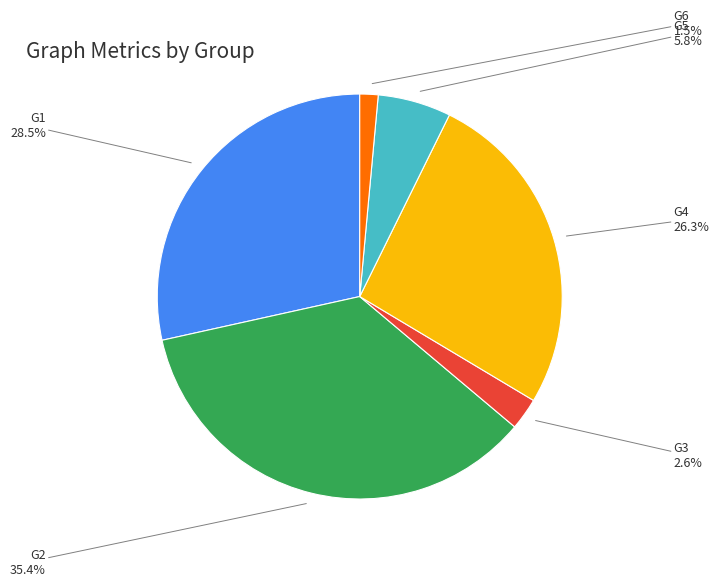

Approximately how many times larger is the value at G4 compared to G1?

0.9